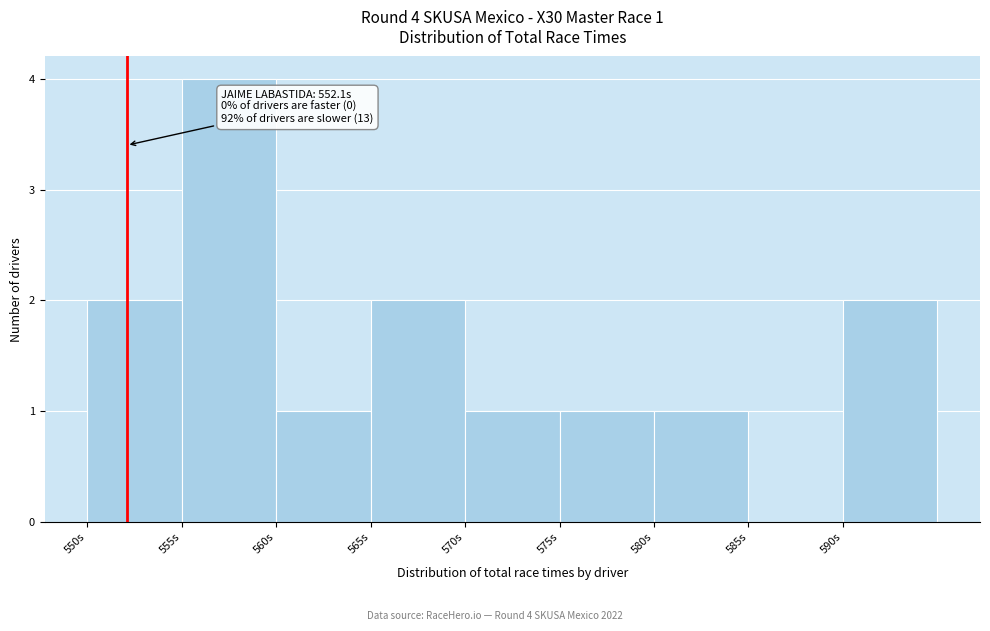

Which range on the x-axis has the tallest bar?

555 to 560